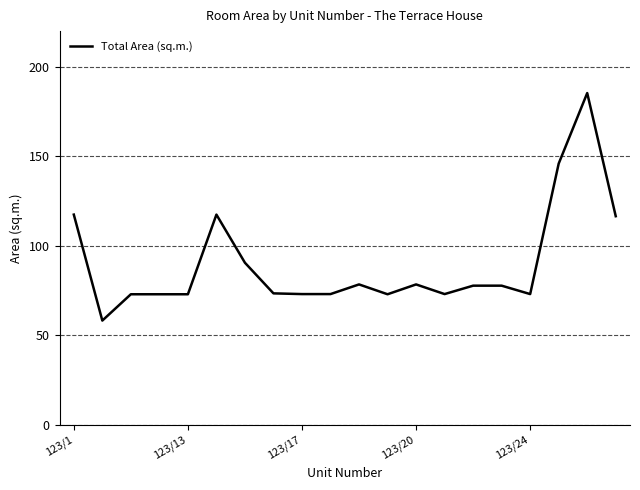

What is the difference between the second highest and second lowest values?

73.0